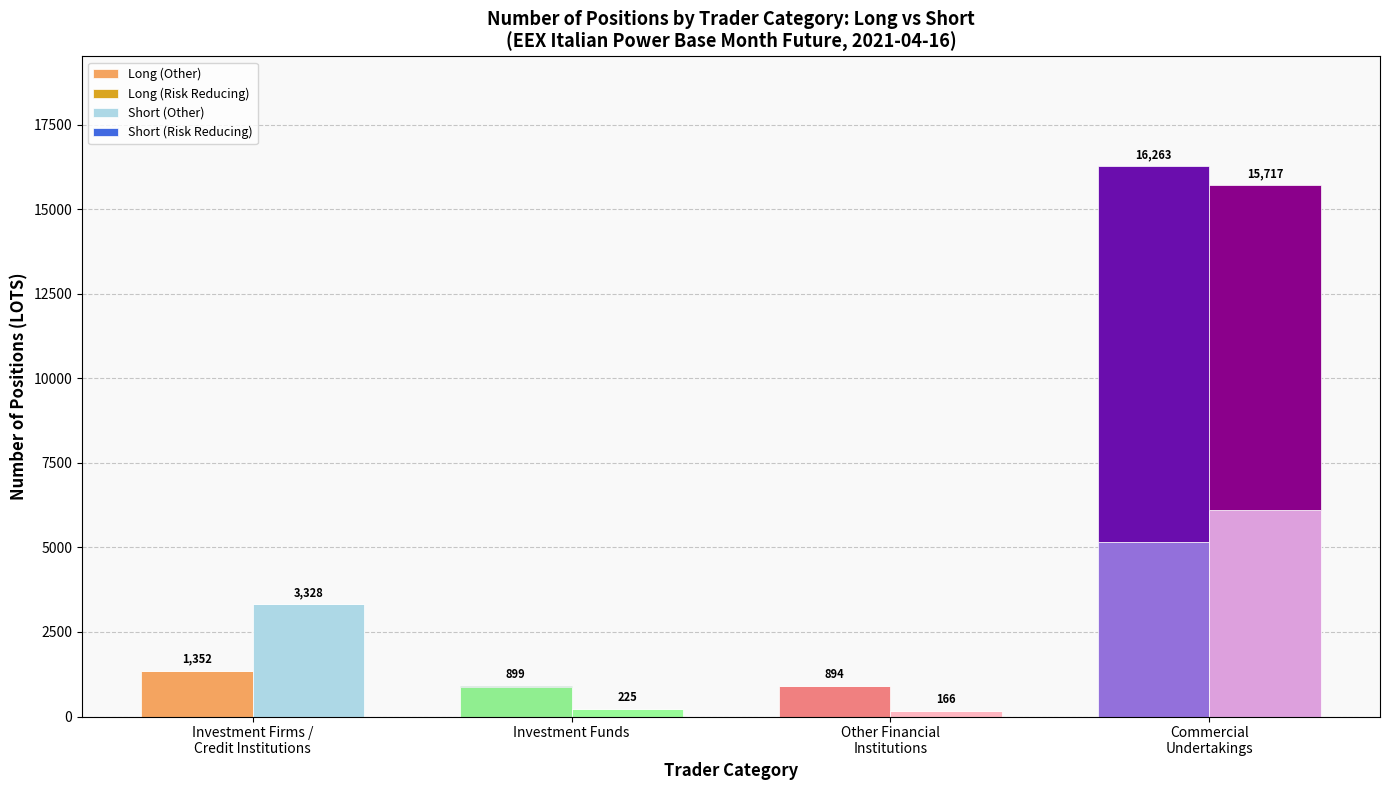

Between Investment Firms /
Credit Institutions and Commercial
Undertakings, which is larger?

Commercial
Undertakings